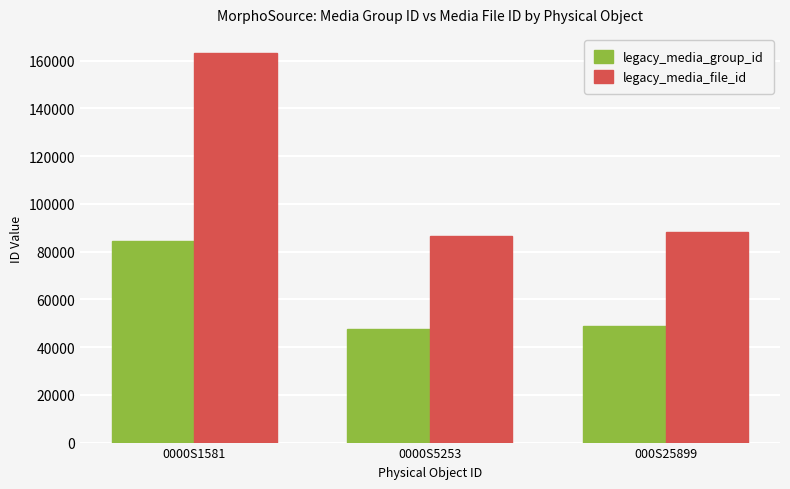

What are all the series names shown in the legend?

legacy_media_group_id, legacy_media_file_id